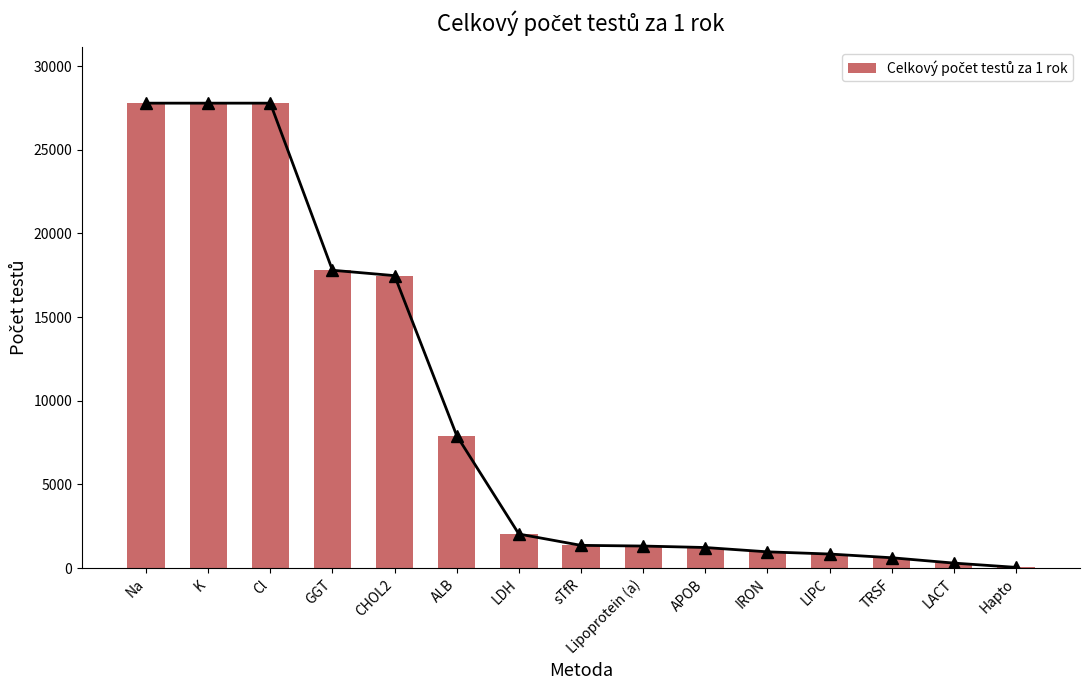

What is the difference between the maximum and minimum values?

27742